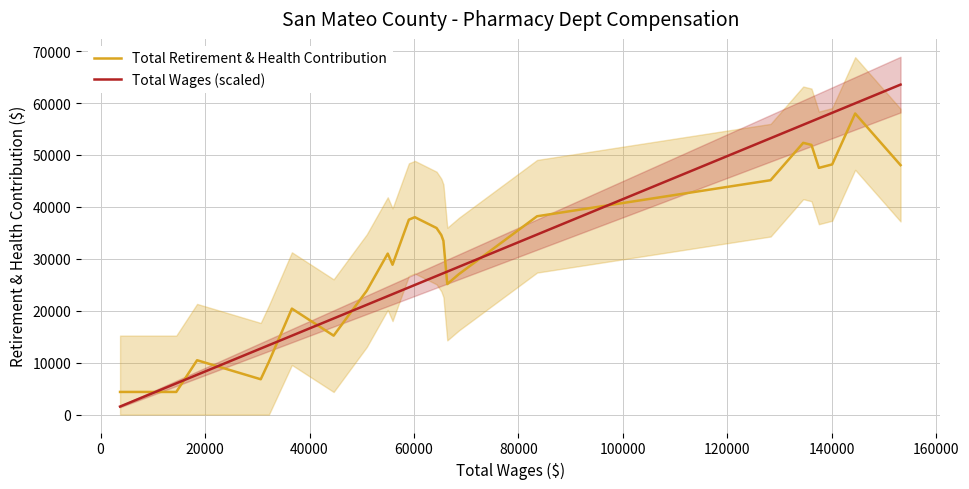

Rank the series by their maximum value, from highest to lowest.

Total Wages (scaled), Total Retirement & Health Contribution